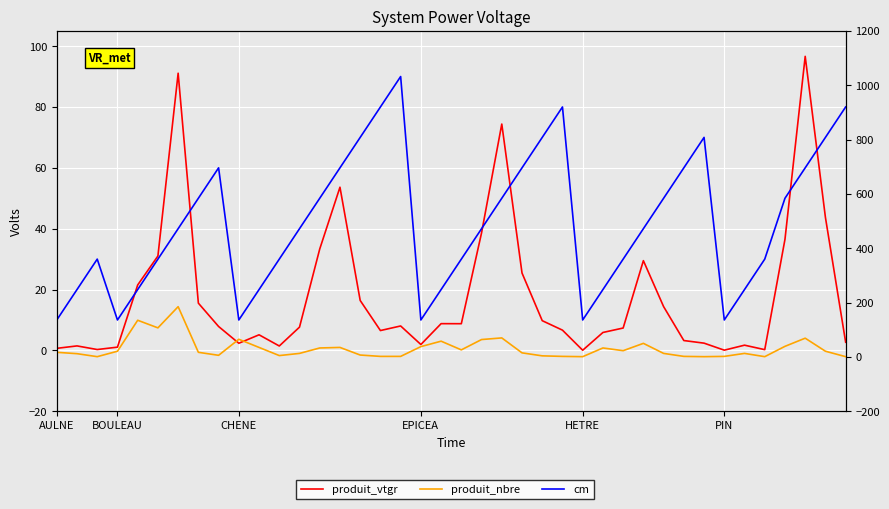

How many series are shown in this chart?

3